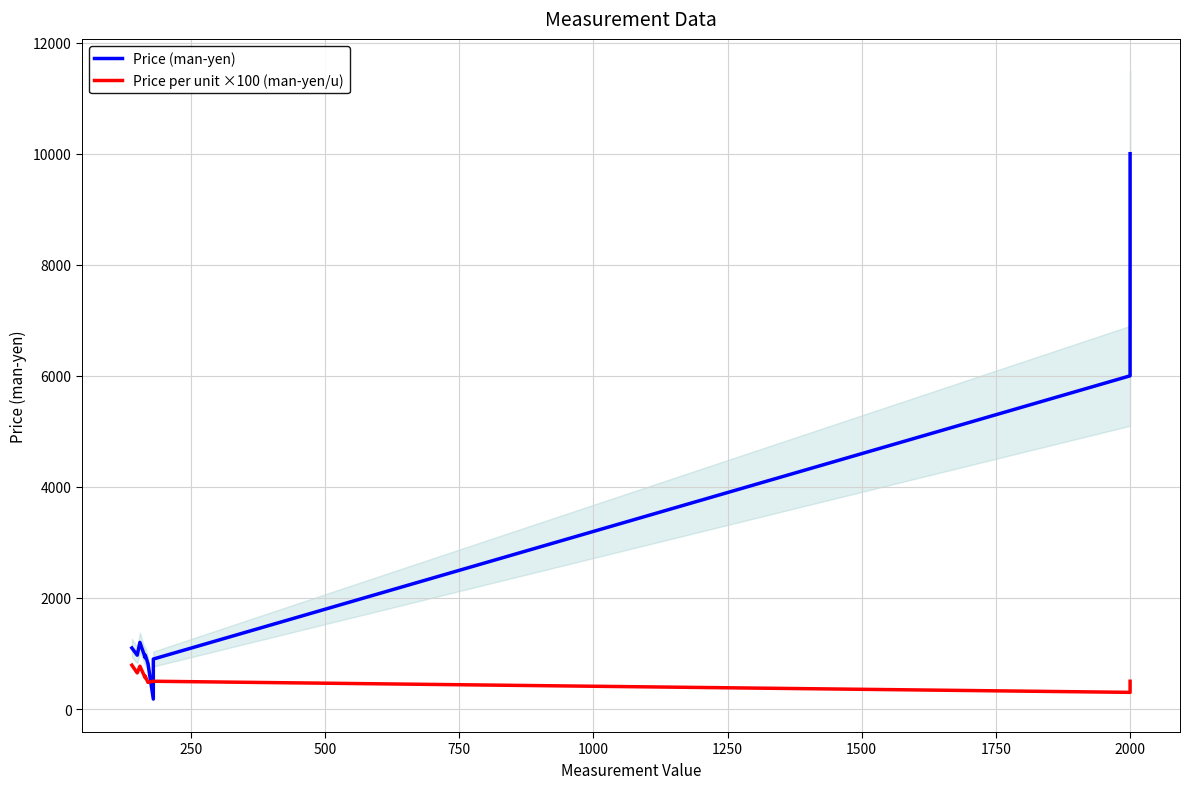

Is this an area chart (filled region under the line)?

No